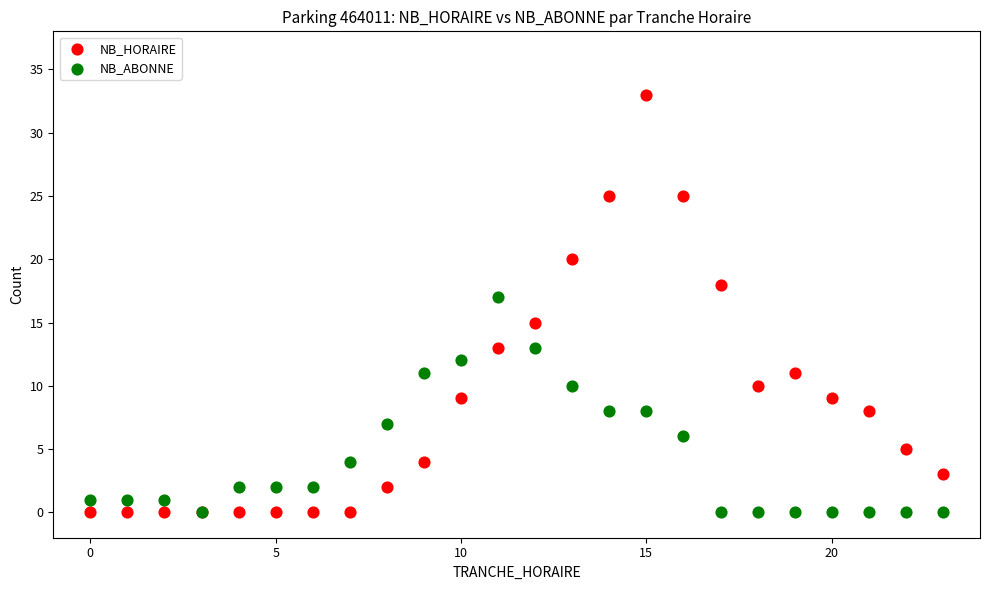

Which series has the widest spread of Y values?

NB_HORAIRE